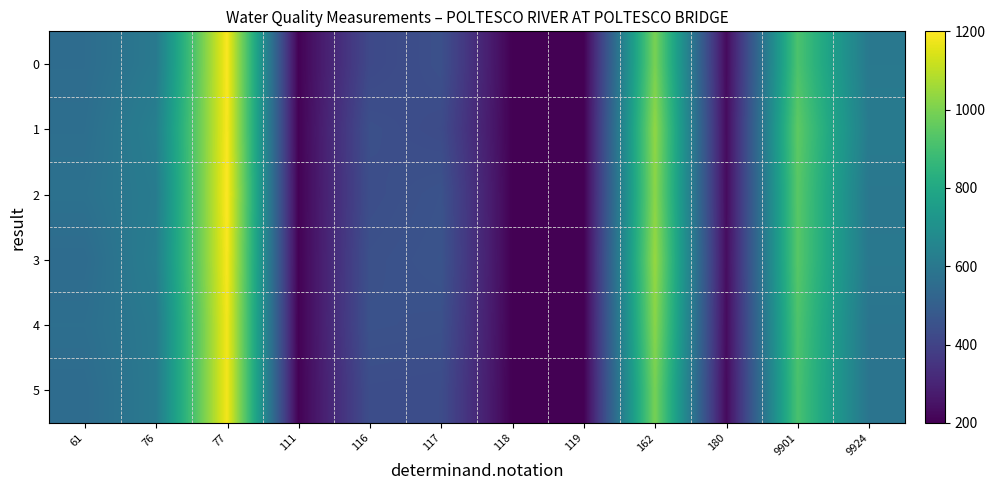

What is the total value across all series at 111?

1227.7